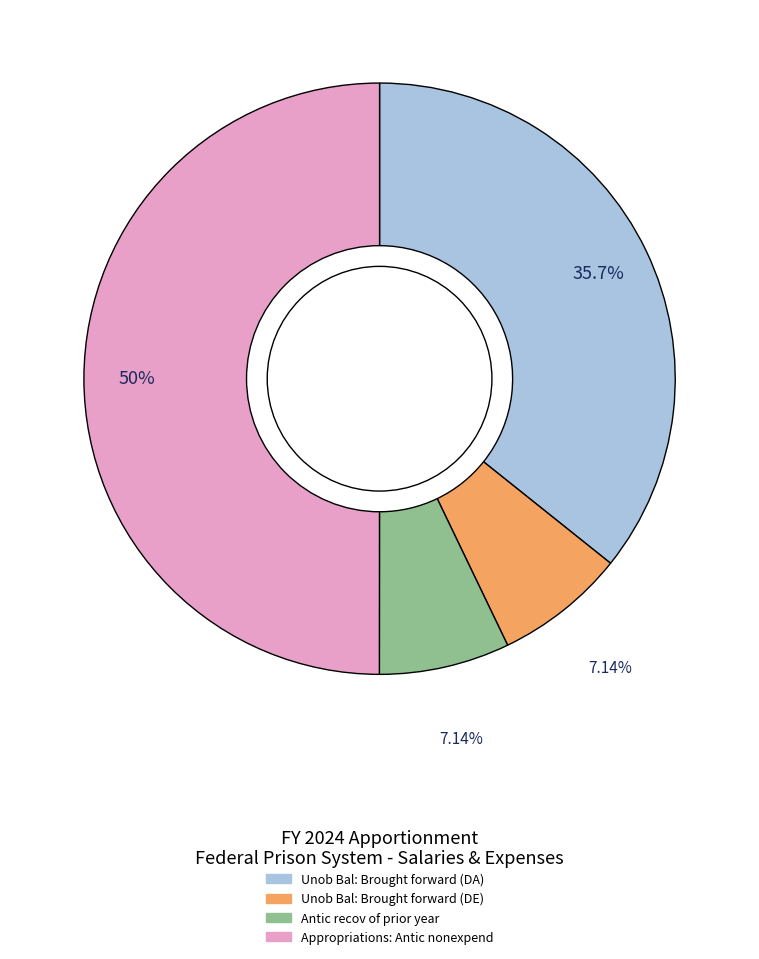

Approximately how many times larger is the value at Unob Bal: Brought forward (DE) compared to Unob Bal: Brought forward (DA)?

0.2